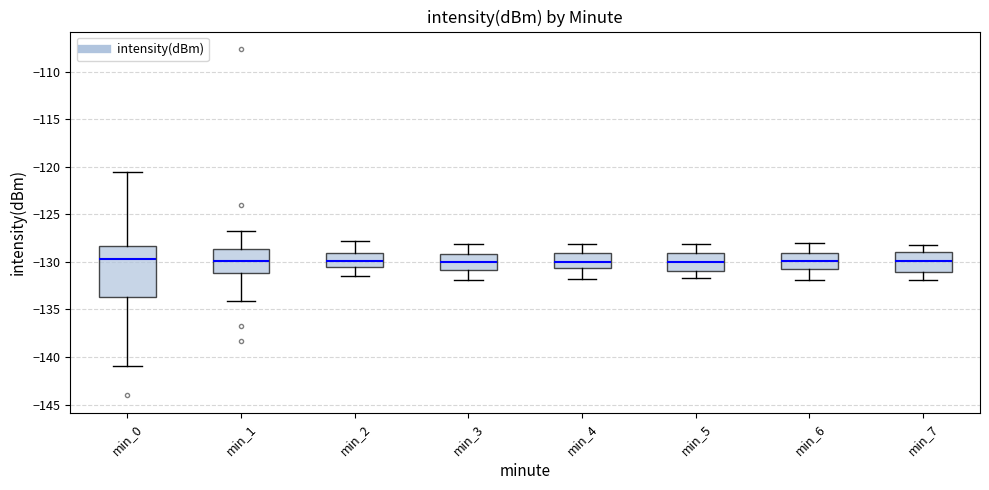

Reading left to right, transcribe this box plot: for each box, give where its median line is, the range the box spans, and where its two whiskers end, as read against the y-axis. The values are not printed on the chart, so give them approximately, as read against the axis.

min_0: median -129.5, box -133.5 to -128.5, whiskers -141.0 to -120.5
min_1: median -130.0, box -131.0 to -128.5, whiskers -134.0 to -126.5
min_2: median -130.0, box -130.5 to -129.0, whiskers -131.5 to -128.0
min_3: median -130.0, box -131.0 to -129.0, whiskers -132.0 to -128.0
min_4: median -130.0, box -130.5 to -129.0, whiskers -132.0 to -128.0
min_5: median -130.0, box -131.0 to -129.0, whiskers -131.5 to -128.0
min_6: median -130.0, box -131.0 to -129.0, whiskers -132.0 to -128.0
min_7: median -130.0, box -131.0 to -129.0, whiskers -132.0 to -128.0